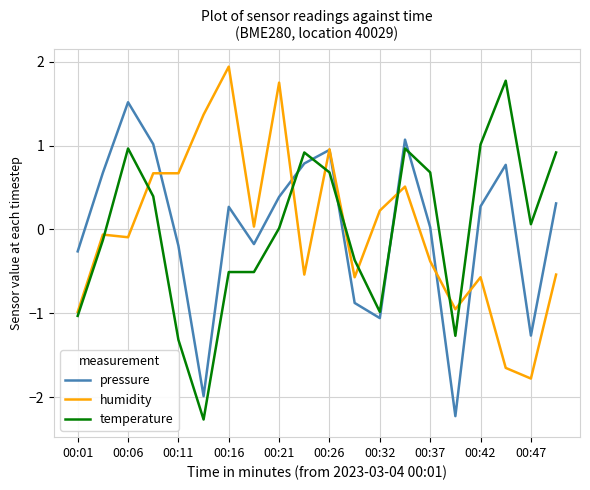

How many intersections are there between temperature and pressure?

5